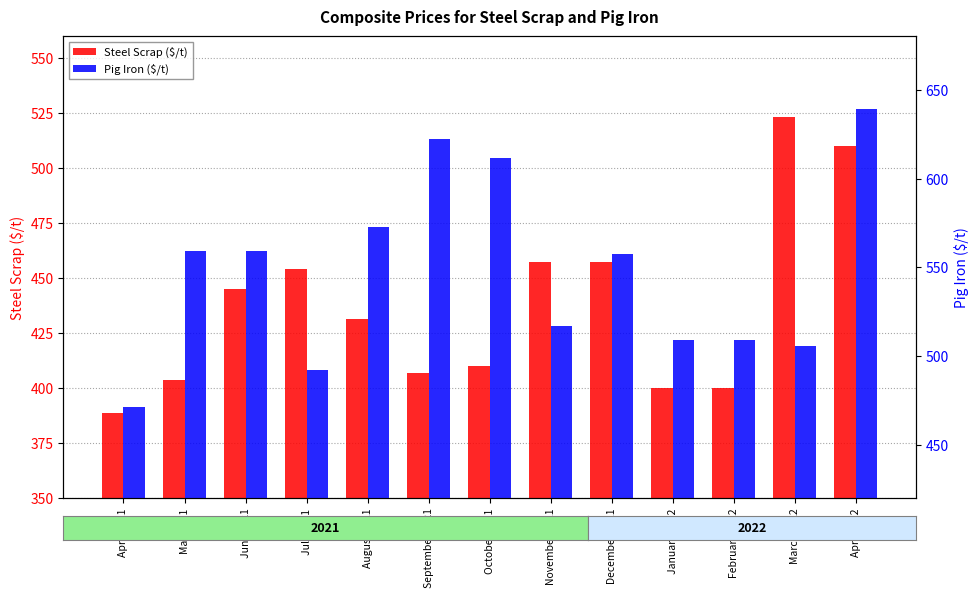

What is the sum of all Pig Iron ($/t) values?

7125.1